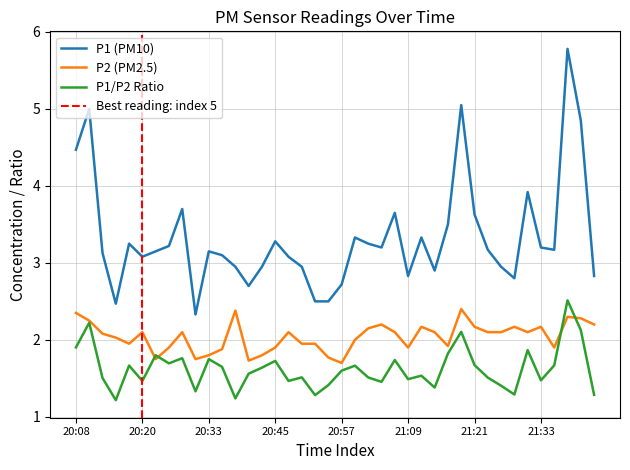

True or false: P1 and P2 intersect in this chart.

False